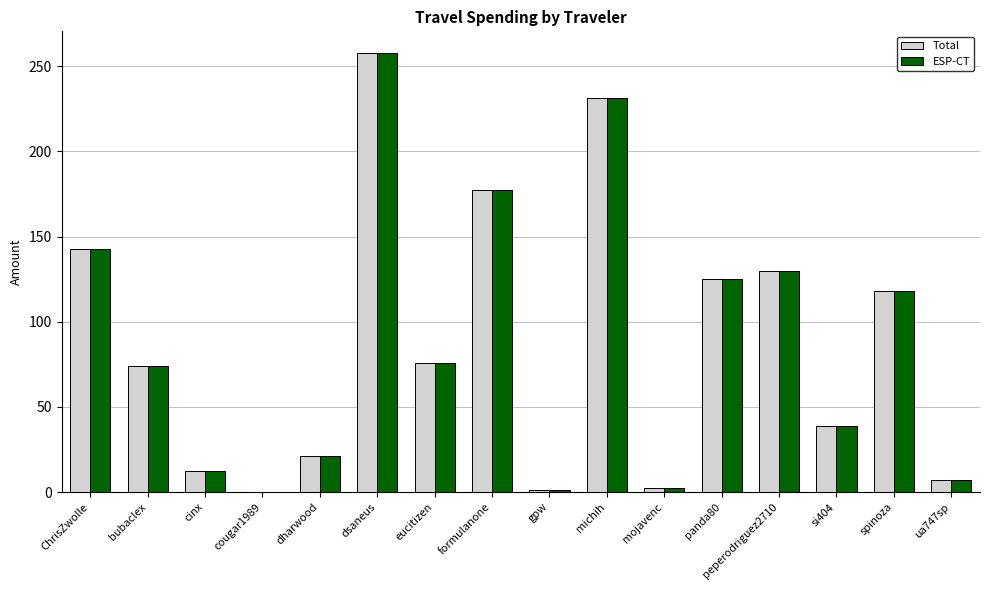

What is the total value across all series at ChrisZwolle?

285.9